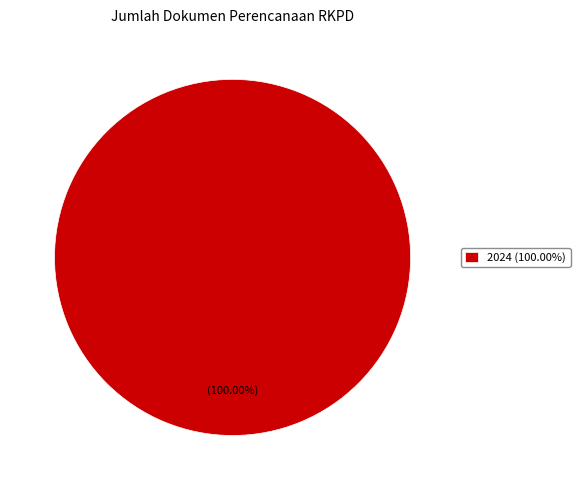

Which slice represents more than half of the pie?

2024 (100.00%)